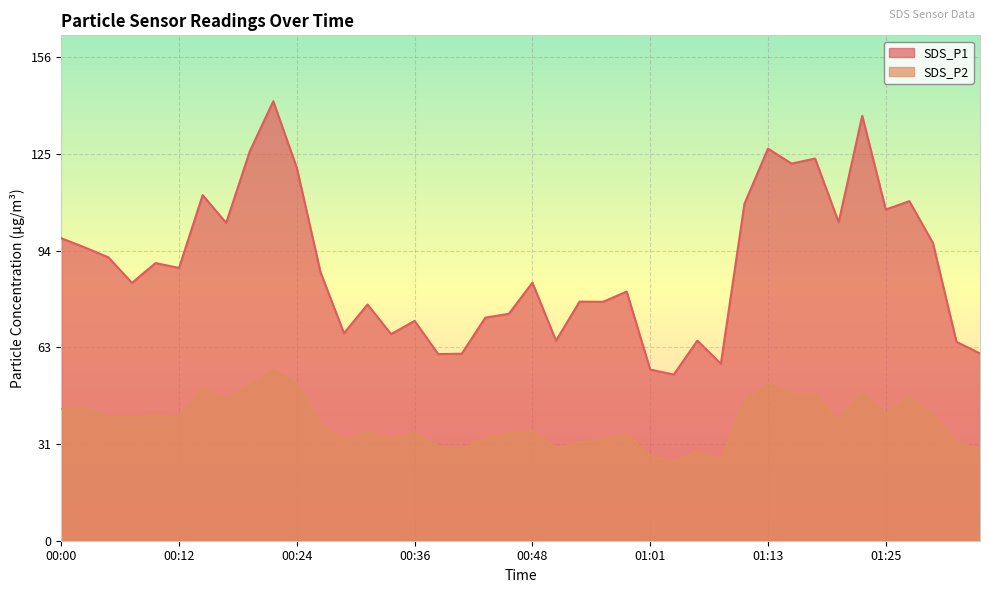

True or false: SDS_P1 and SDS_P2 intersect in this chart.

False